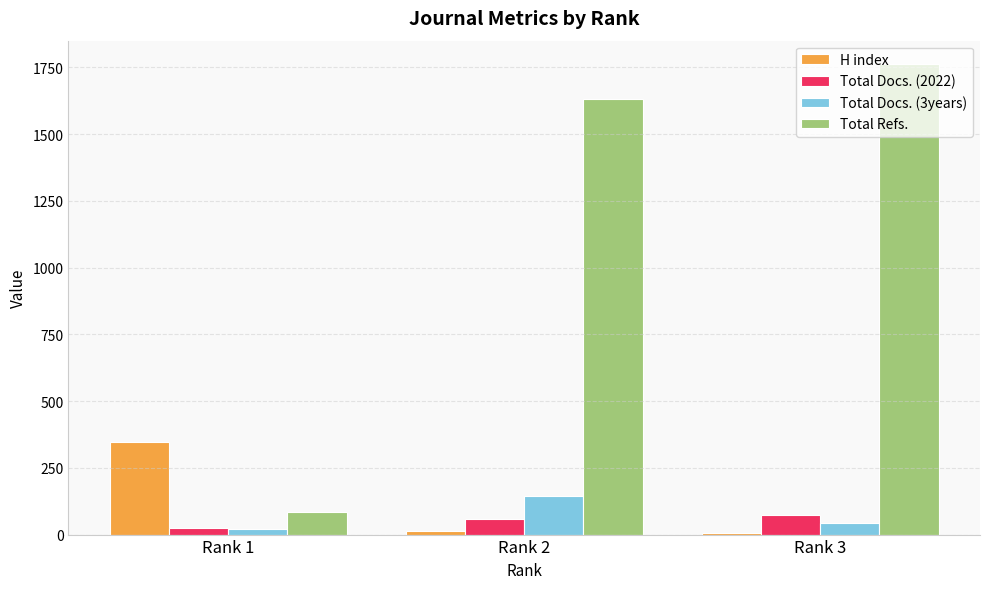

What is the difference between the Total Refs. values at Rank 2 and Rank 3?

131